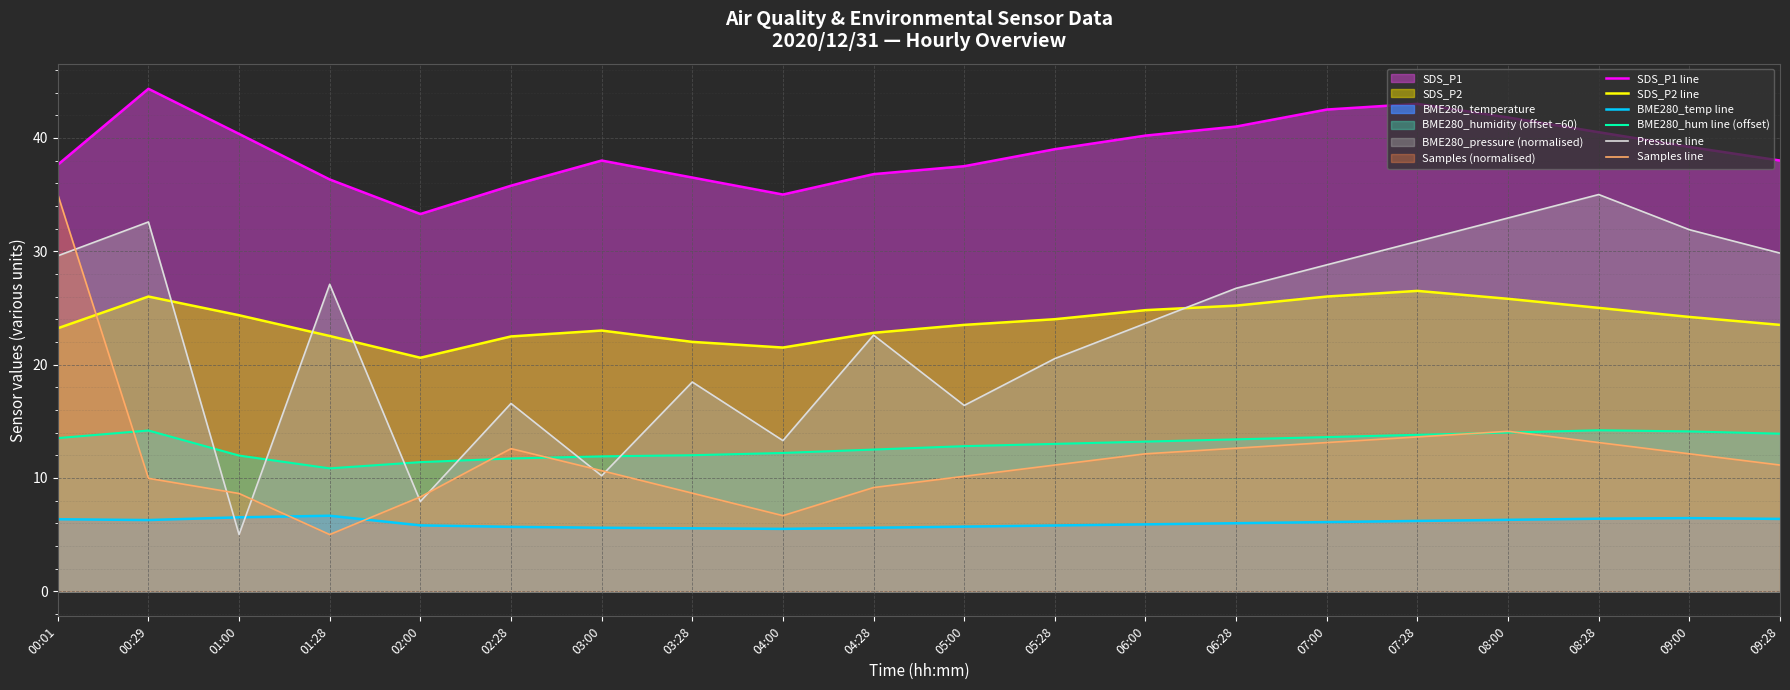

True or false: Samples line and Pressure line intersect in this chart.

True